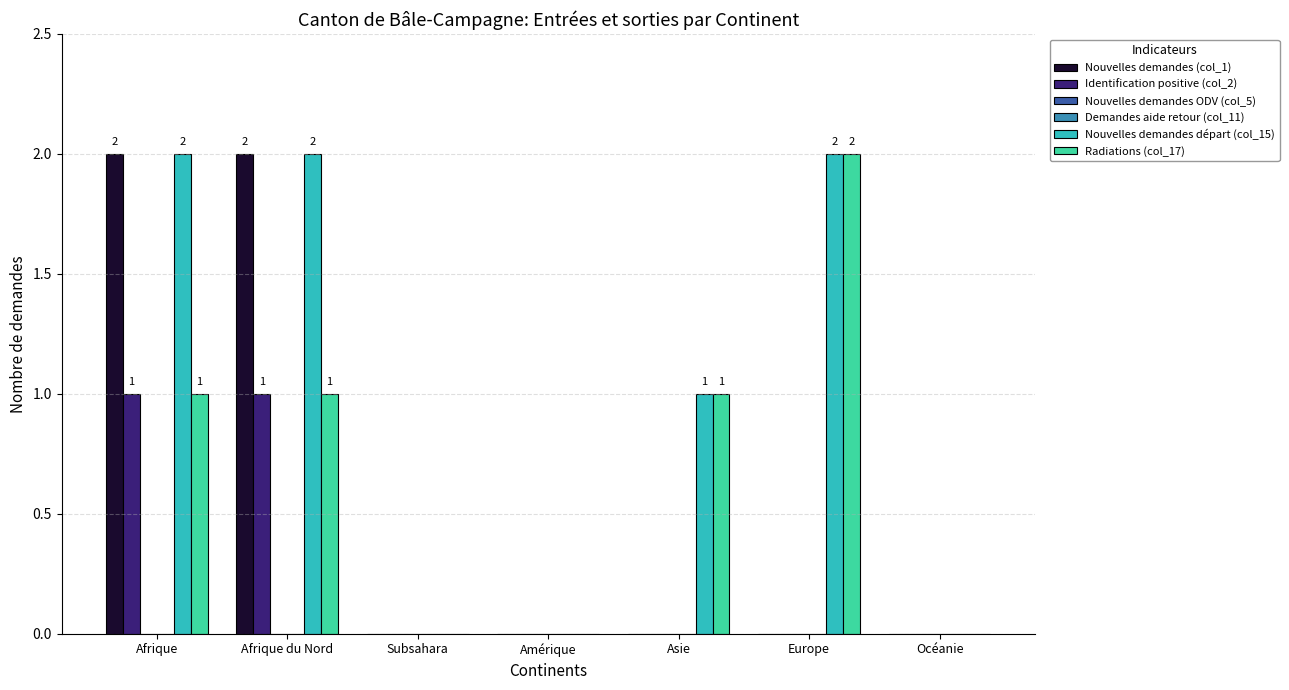

Is it true that Radiations (col_17) equals 2 at Afrique?

False